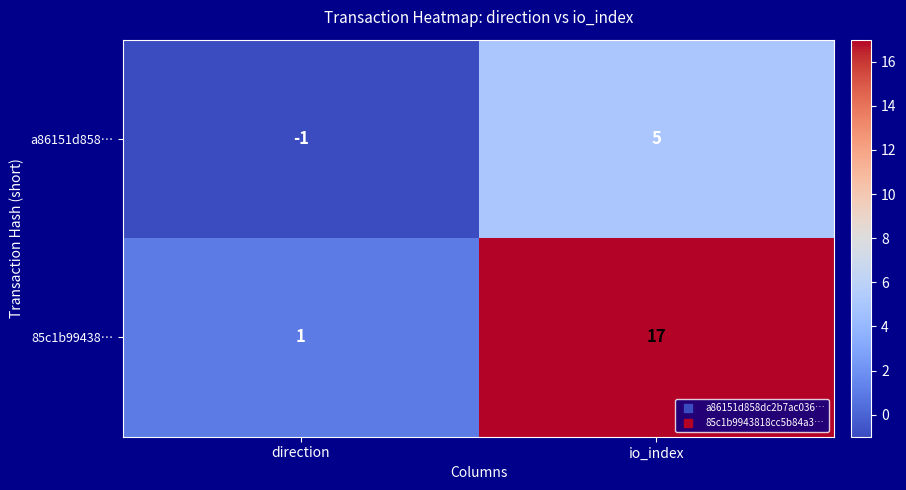

What is the spread (max minus min) of values at direction?

2